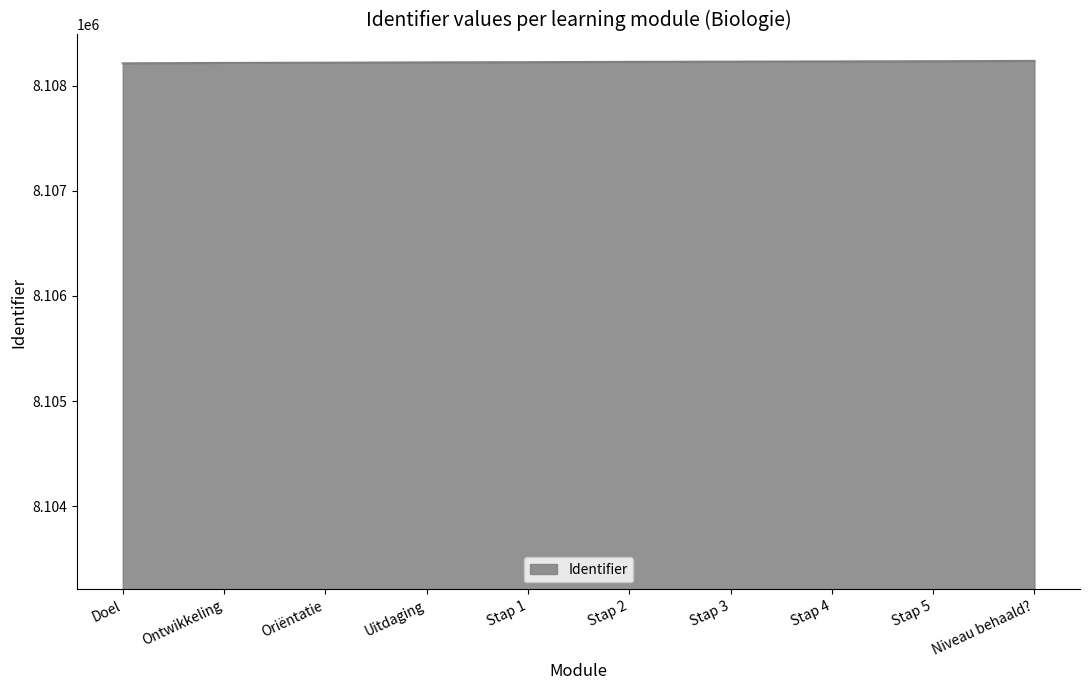

The value at Uitdaging is 13452252. True or false?

False